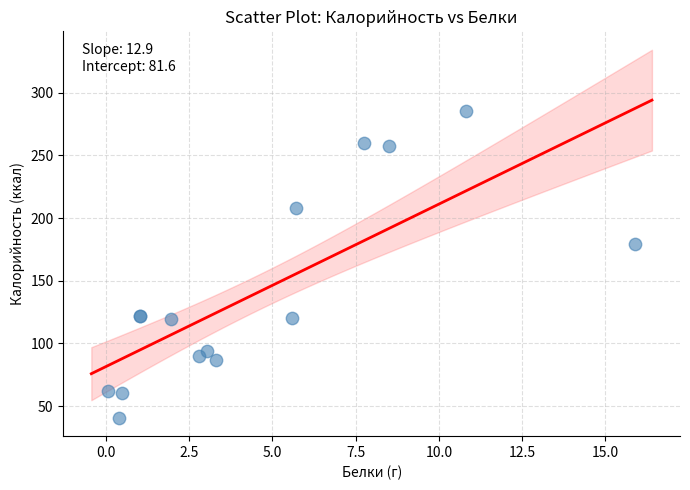

What Y value in the scatter plot is closest to 162?

178.9